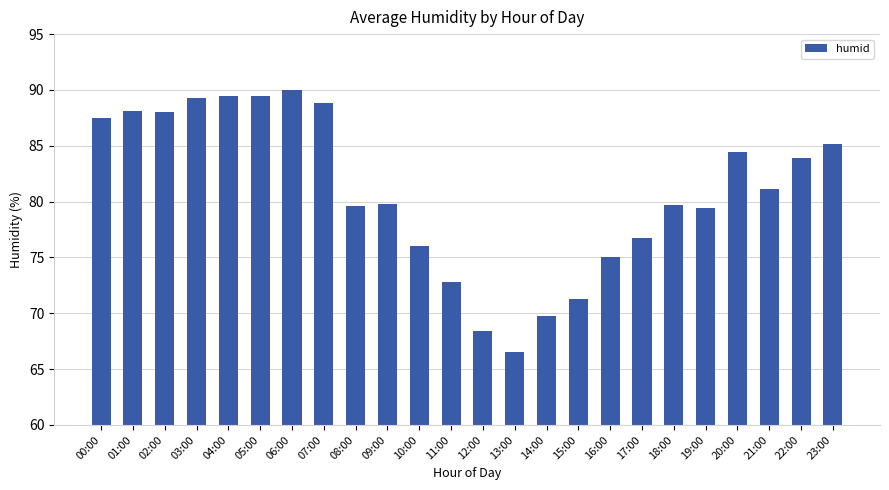

How many data points does each series have?

24